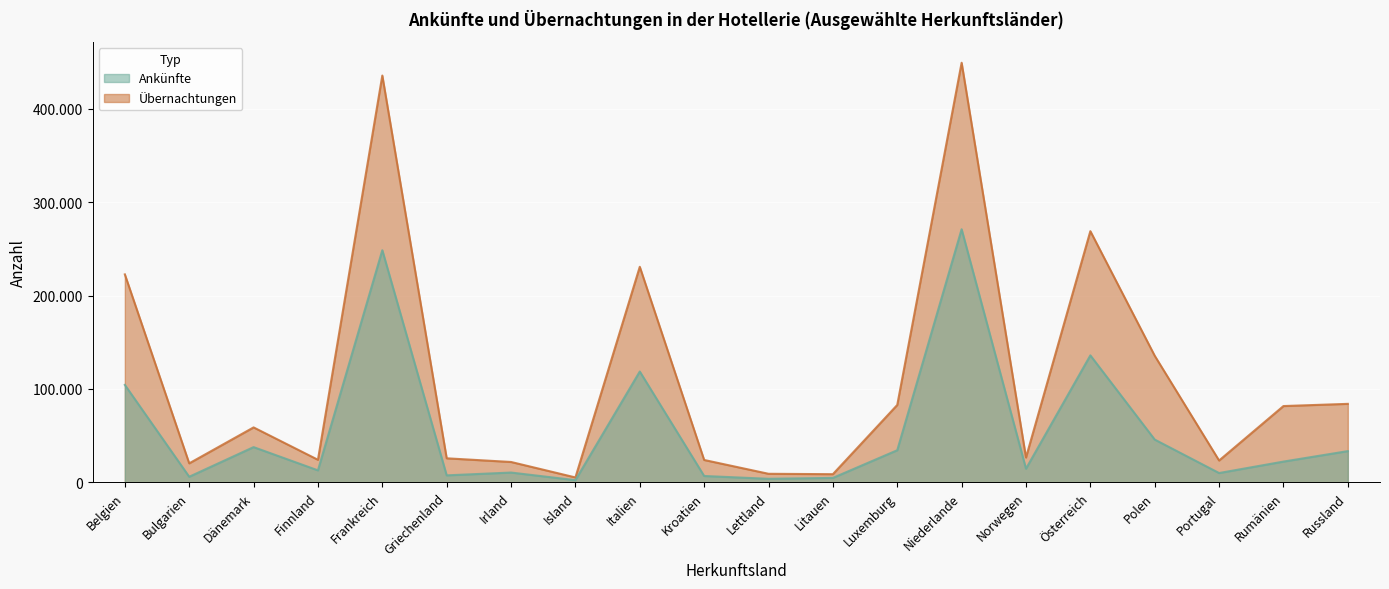

True or false: Ankünfte has a value of 116888 at Frankreich.

False